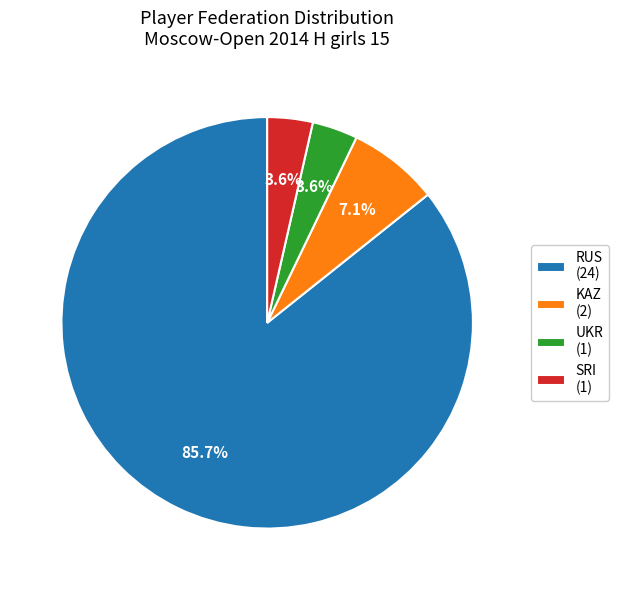

How many segments does this pie chart have?

4